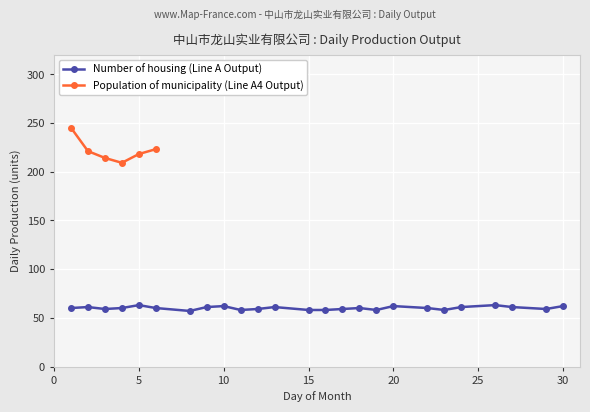

What is the value of the 10th point from the left?

58